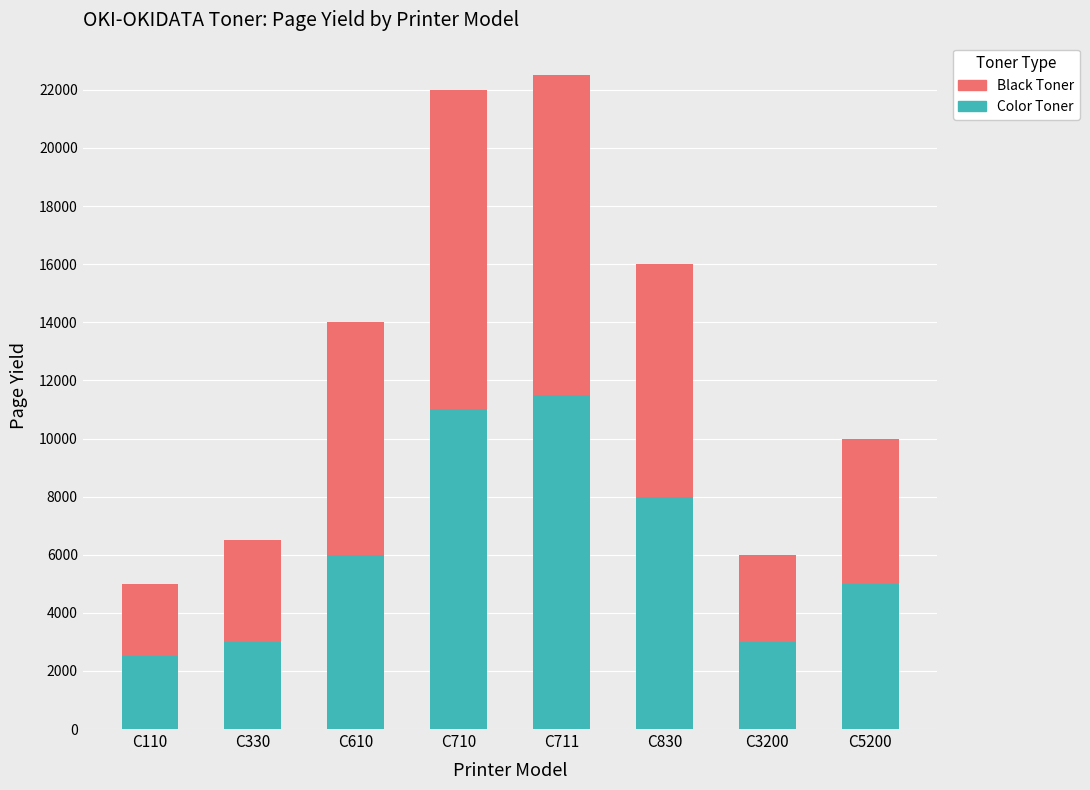

How many categories are shown in the chart?

8